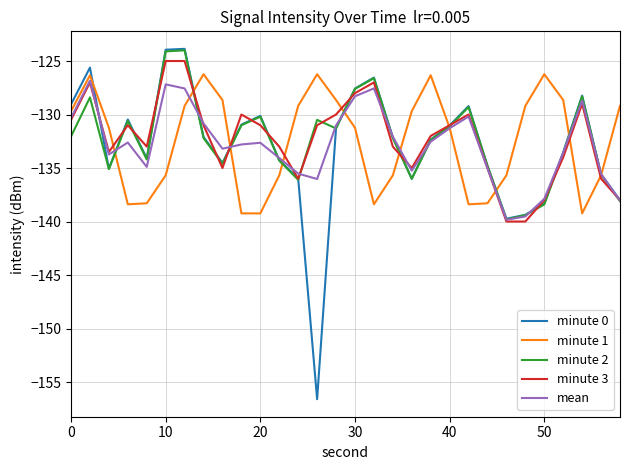

What is the minimum value for minute 3?

-140.0